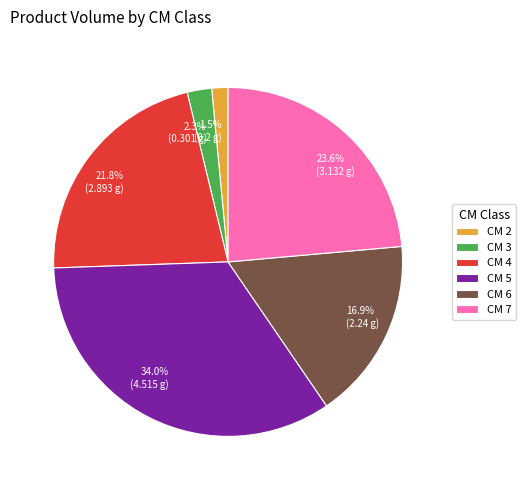

How many slices are in this pie chart?

6